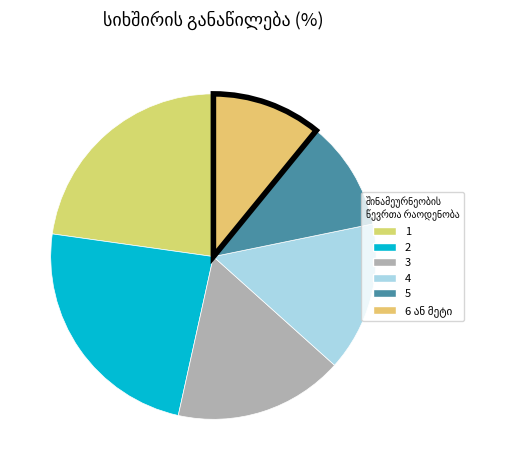

How many slices are in this pie chart?

6